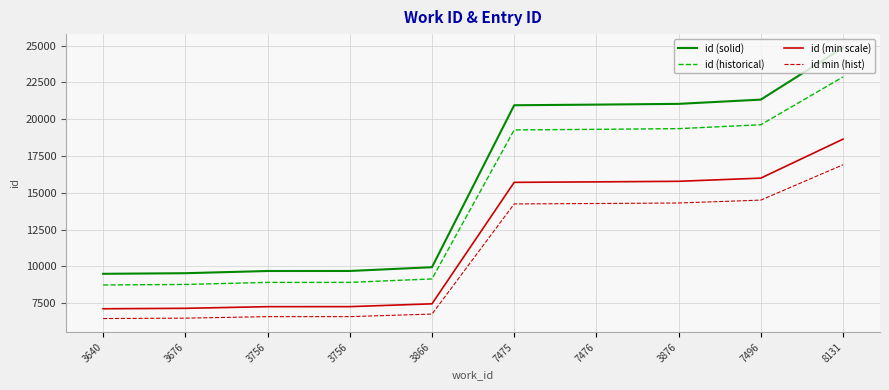

How many lines are shown in the chart?

4